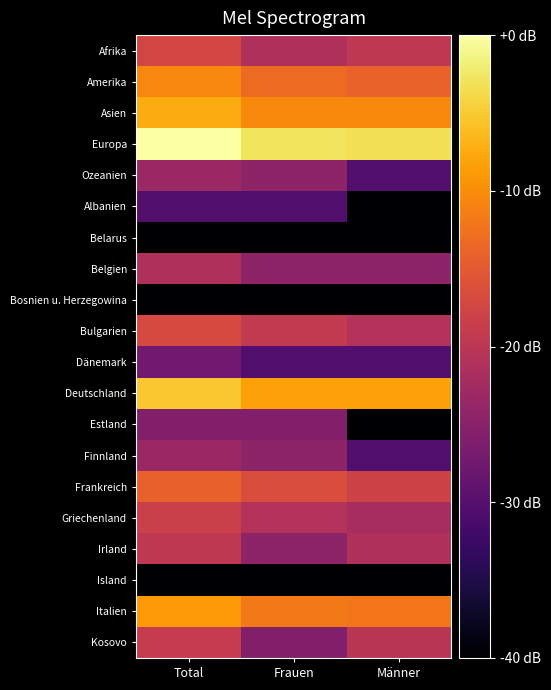

Which series has the largest total across all categories?

Europa